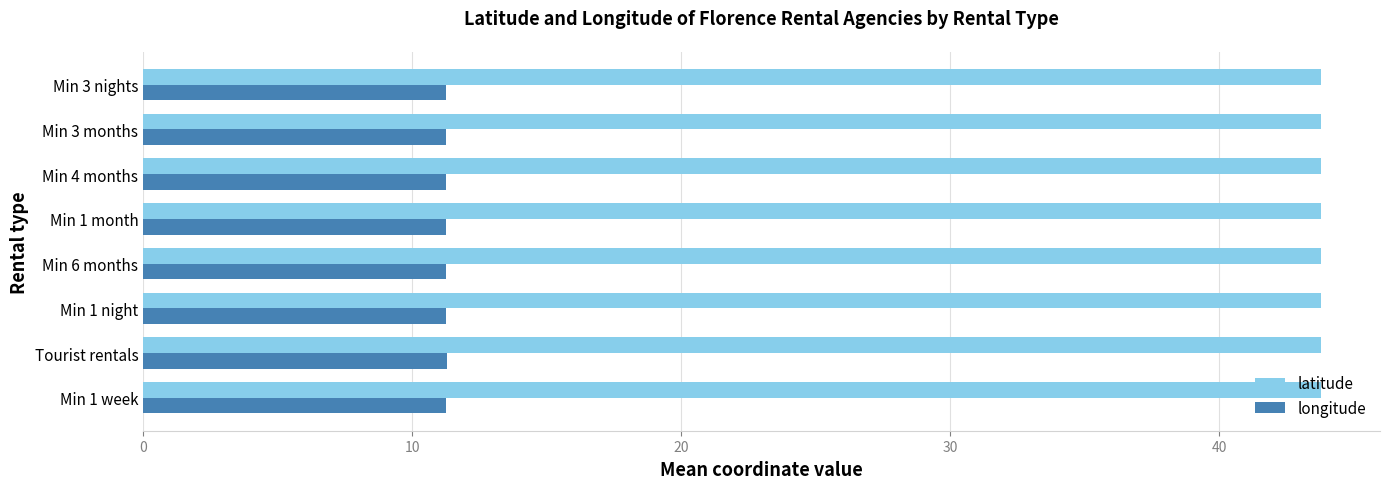

The latitude series shows 65.8 at Min 3 months. True or false?

False